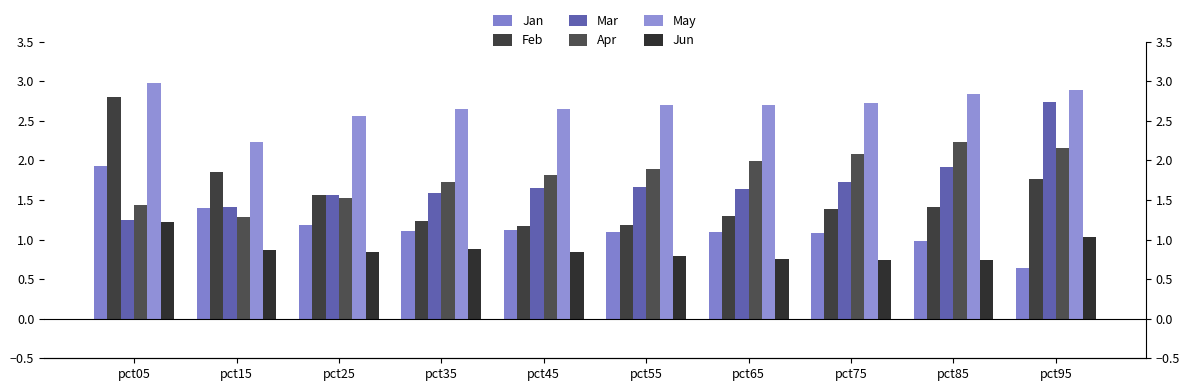

The Jun series shows 1.8 at pct95. True or false?

False